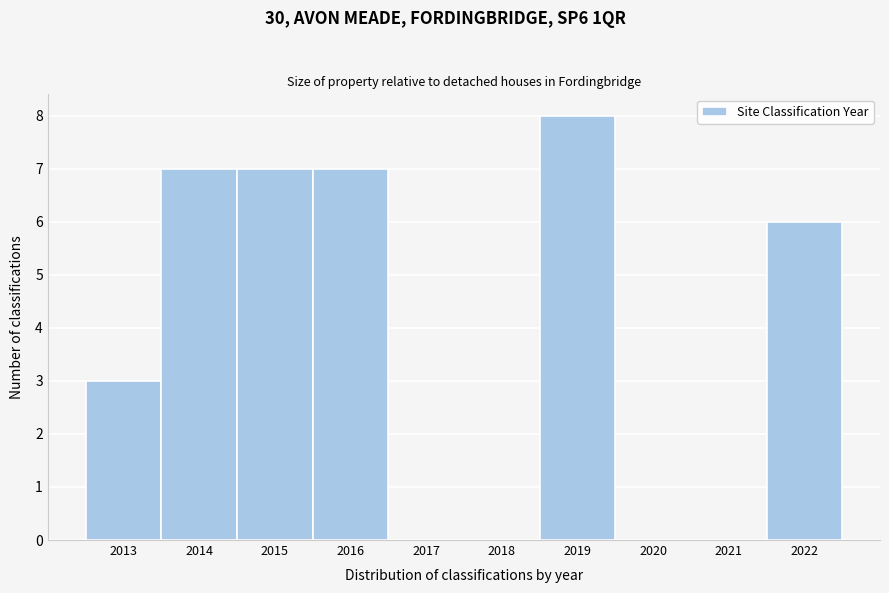

Reading left to right, transcribe this chart: for each bar, give the range it covers on the x-axis and its height. The values are not printed on the chart, so give them approximately, as read against the axis.

2012.5 to 2013.5: 3
2013.5 to 2014.5: 7
2014.5 to 2015.5: 7
2015.5 to 2016.5: 7
2016.5 to 2017.5: 0
2017.5 to 2018.5: 0
2018.5 to 2019.5: 8
2019.5 to 2020.5: 0
2020.5 to 2021.5: 0
2021.5 to 2022.5: 6